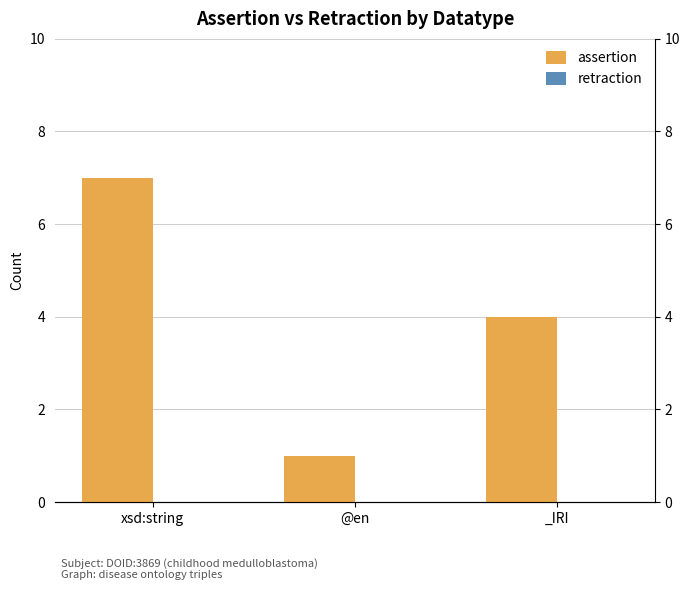

What position from the right is xsd:string?

3